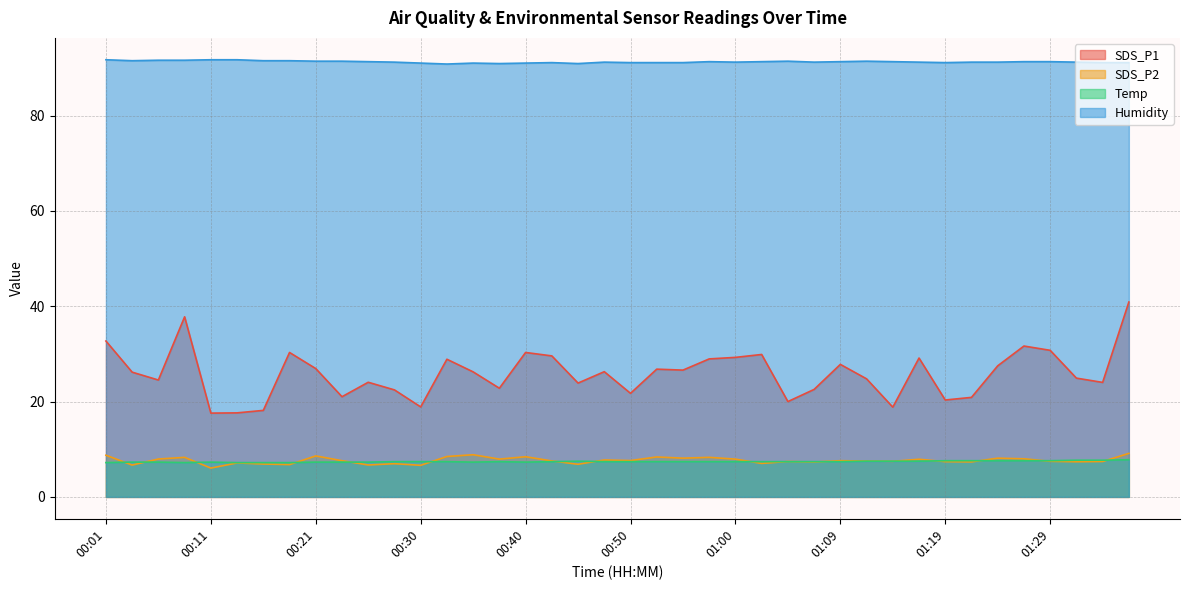

What is the spread (max minus min) of values at 01:02?

84.3